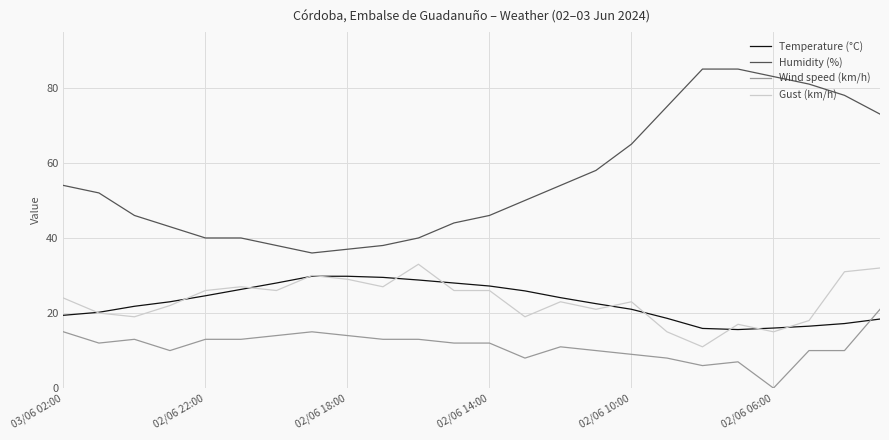

Which series has the largest total across all categories?

Humidity (%)